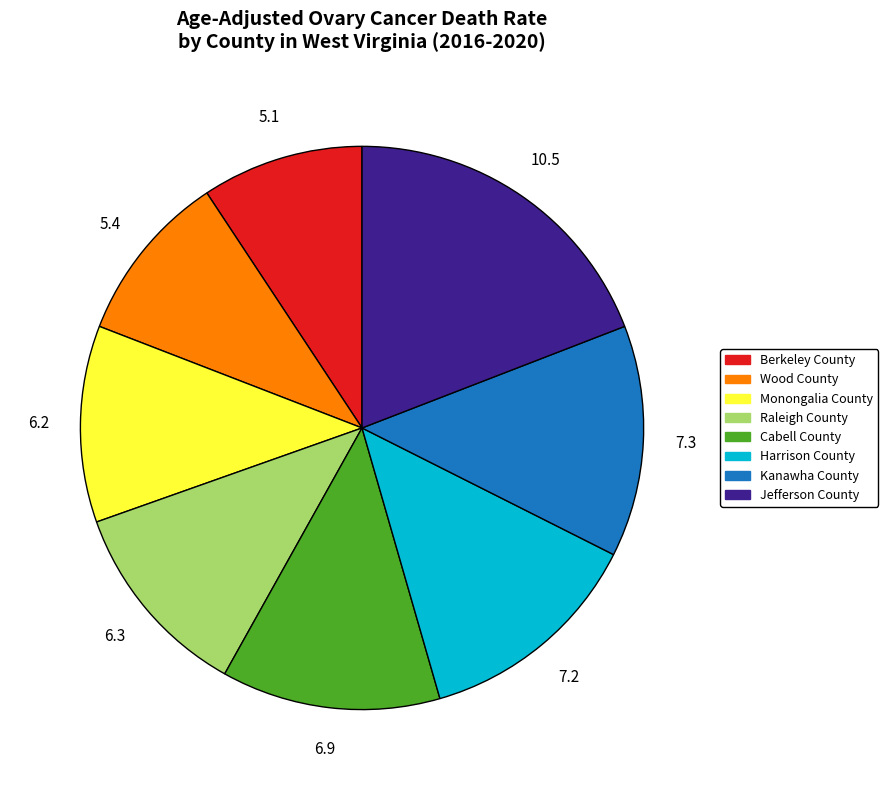

Is there a majority slice in this chart?

No